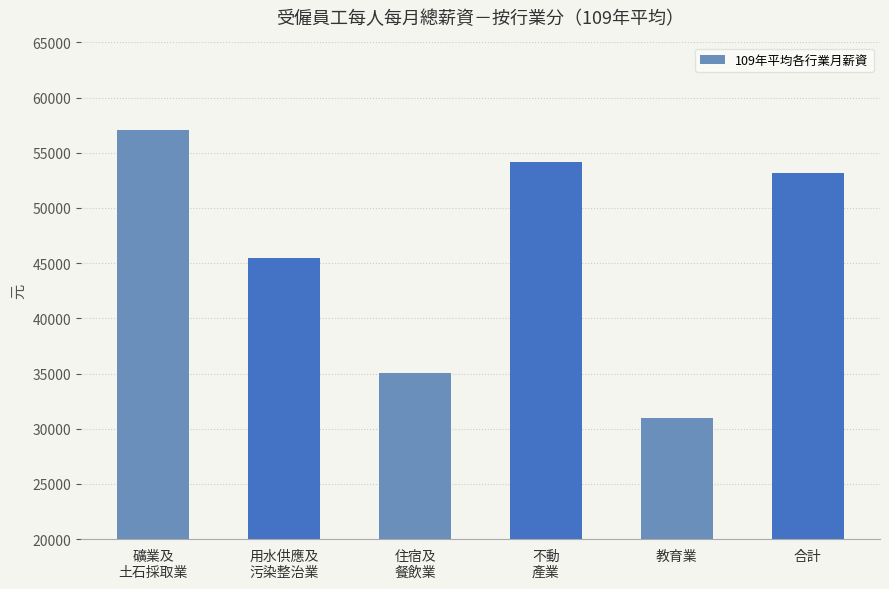

Reading right to left, list all the values displayed in this chart.

53136	31014	54188	35018	45469	57054